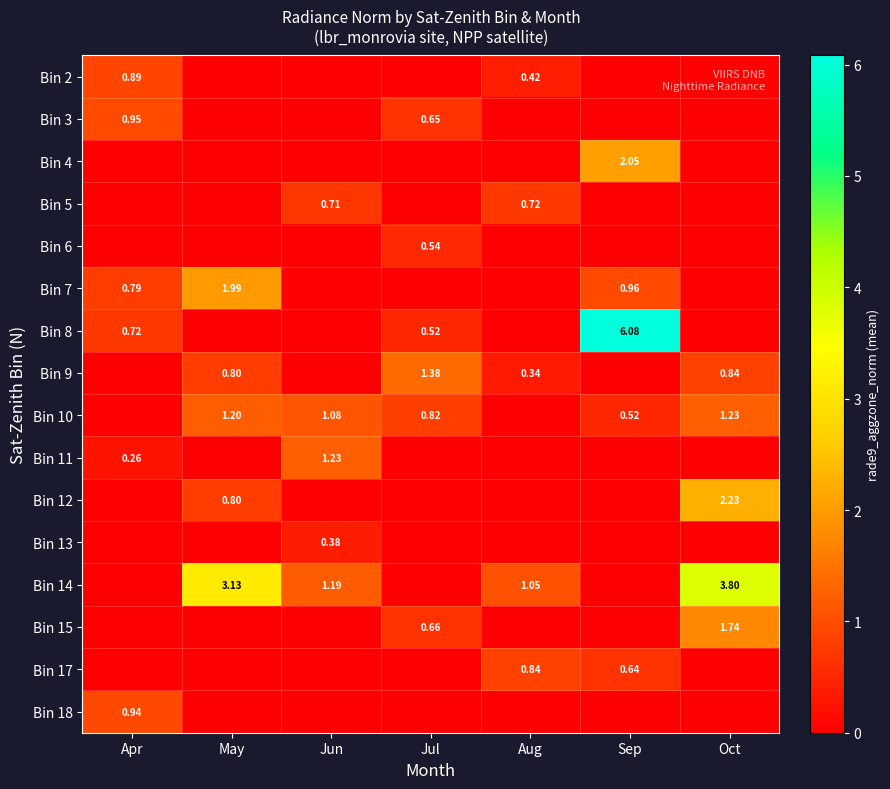

At how many categories does at least one series exceed 2?

3